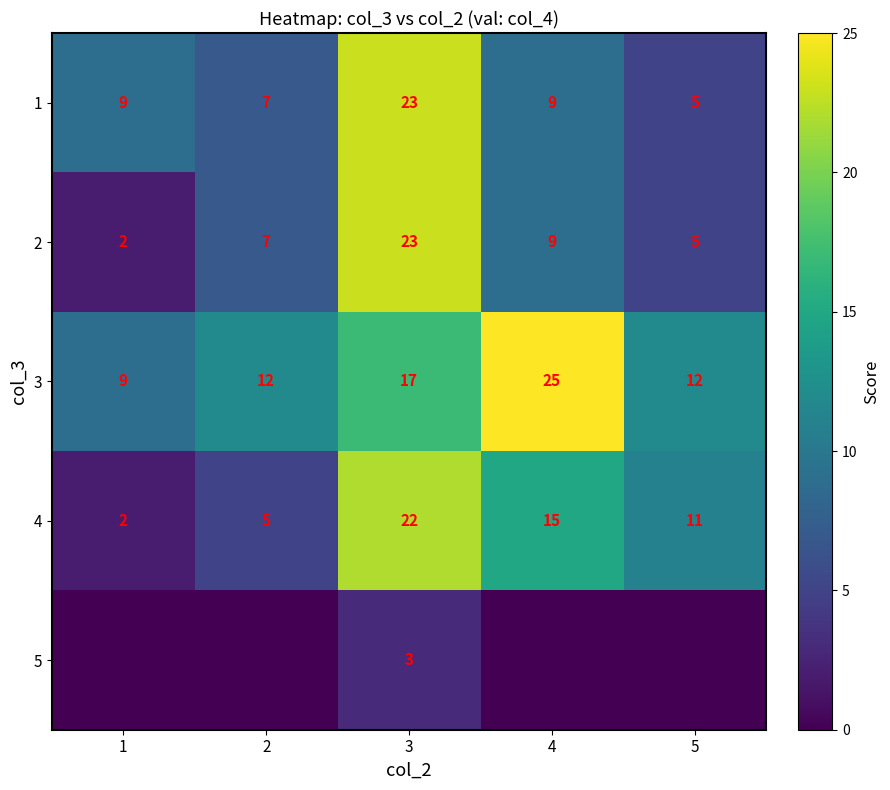

Which category has the highest value in the 4 series?

3